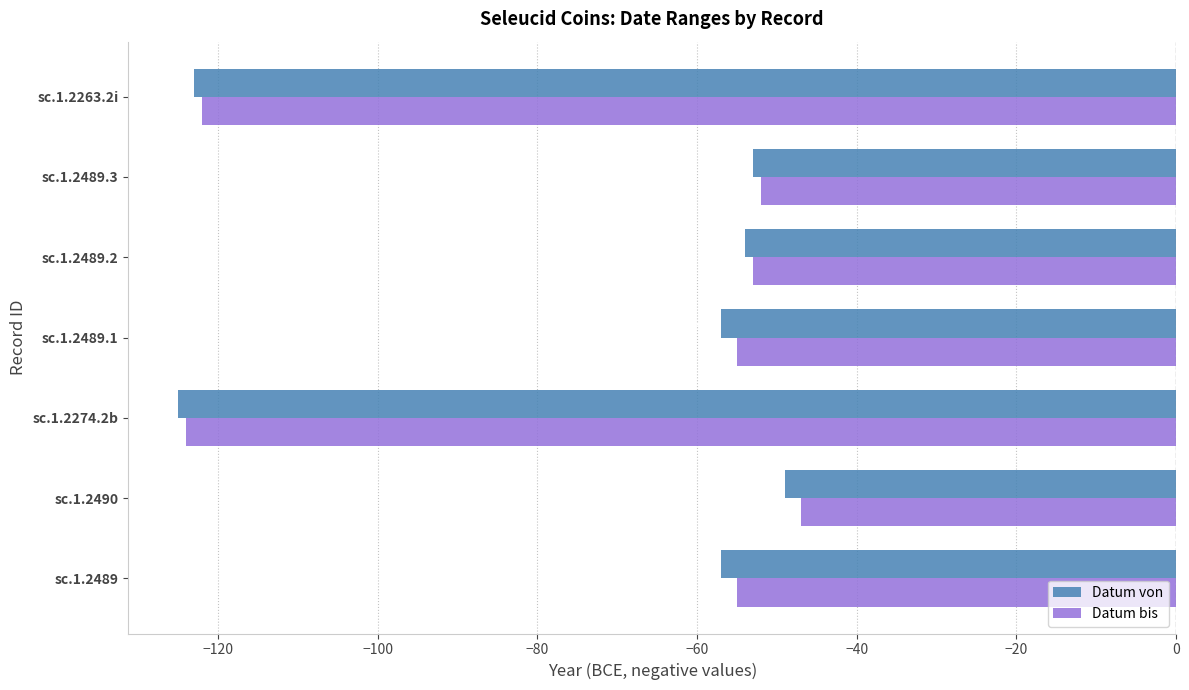

What is the difference between the second highest and second lowest values in the Datum bis series?

70